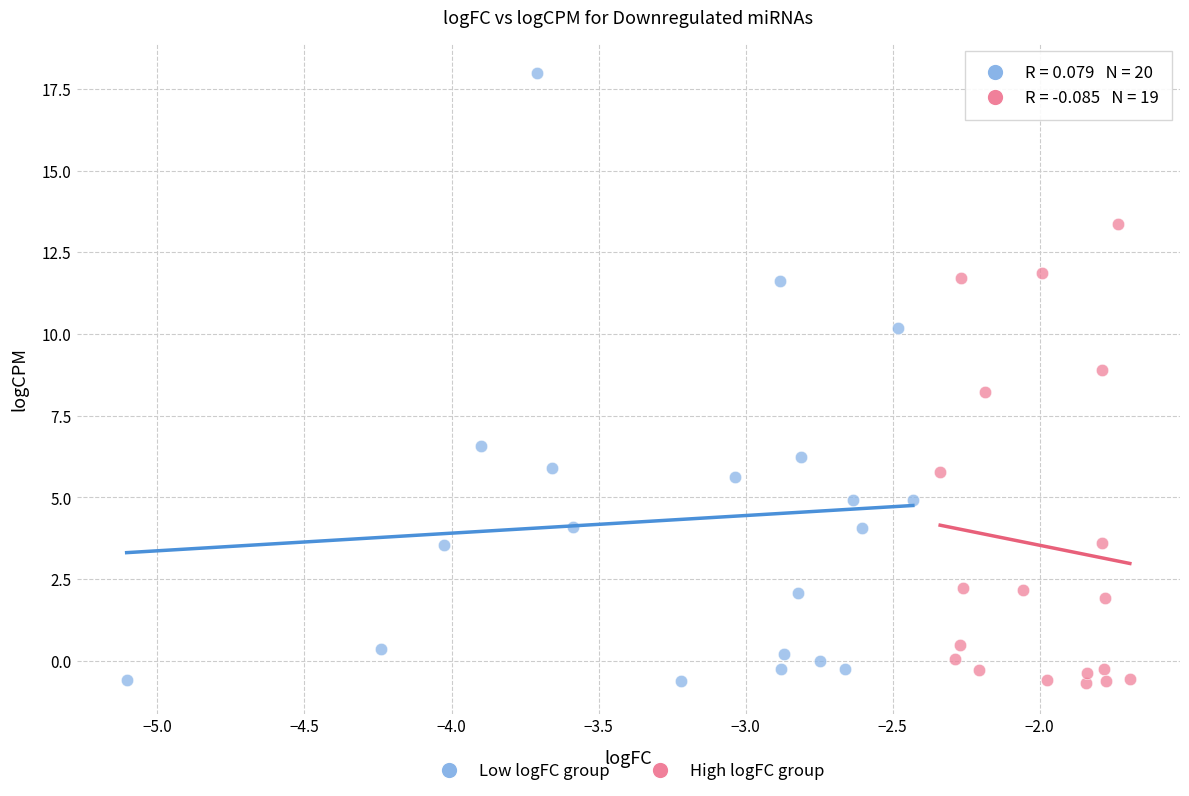

Which series reaches the maximum Y coordinate?

Low logFC group